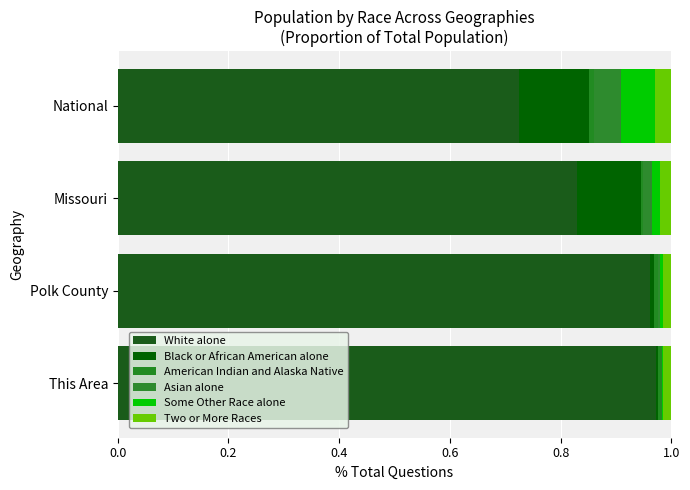

Count the number of categories in the chart.

4